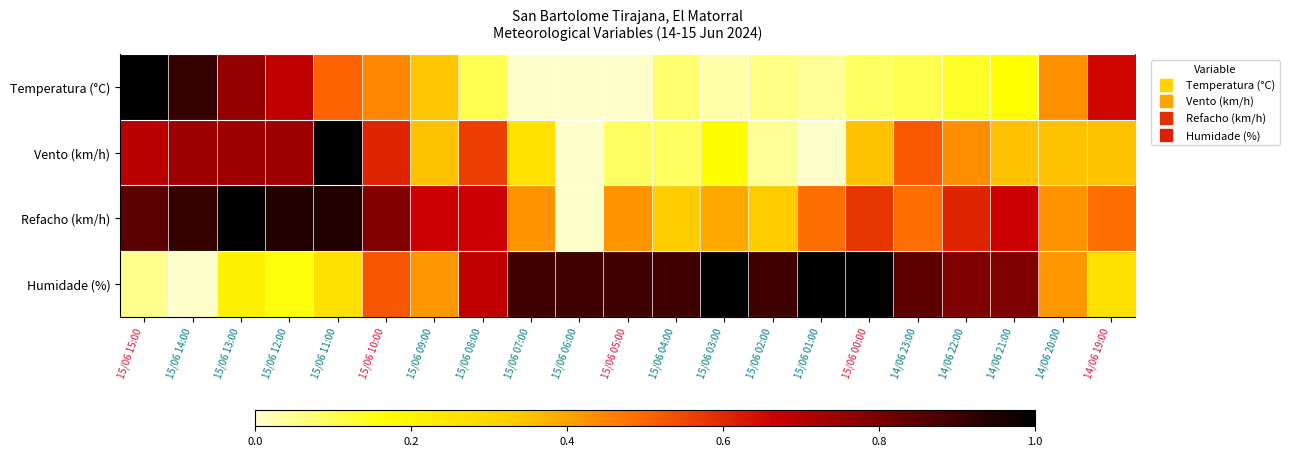

Which series has the widest spread of values?

Temperatura (°C)